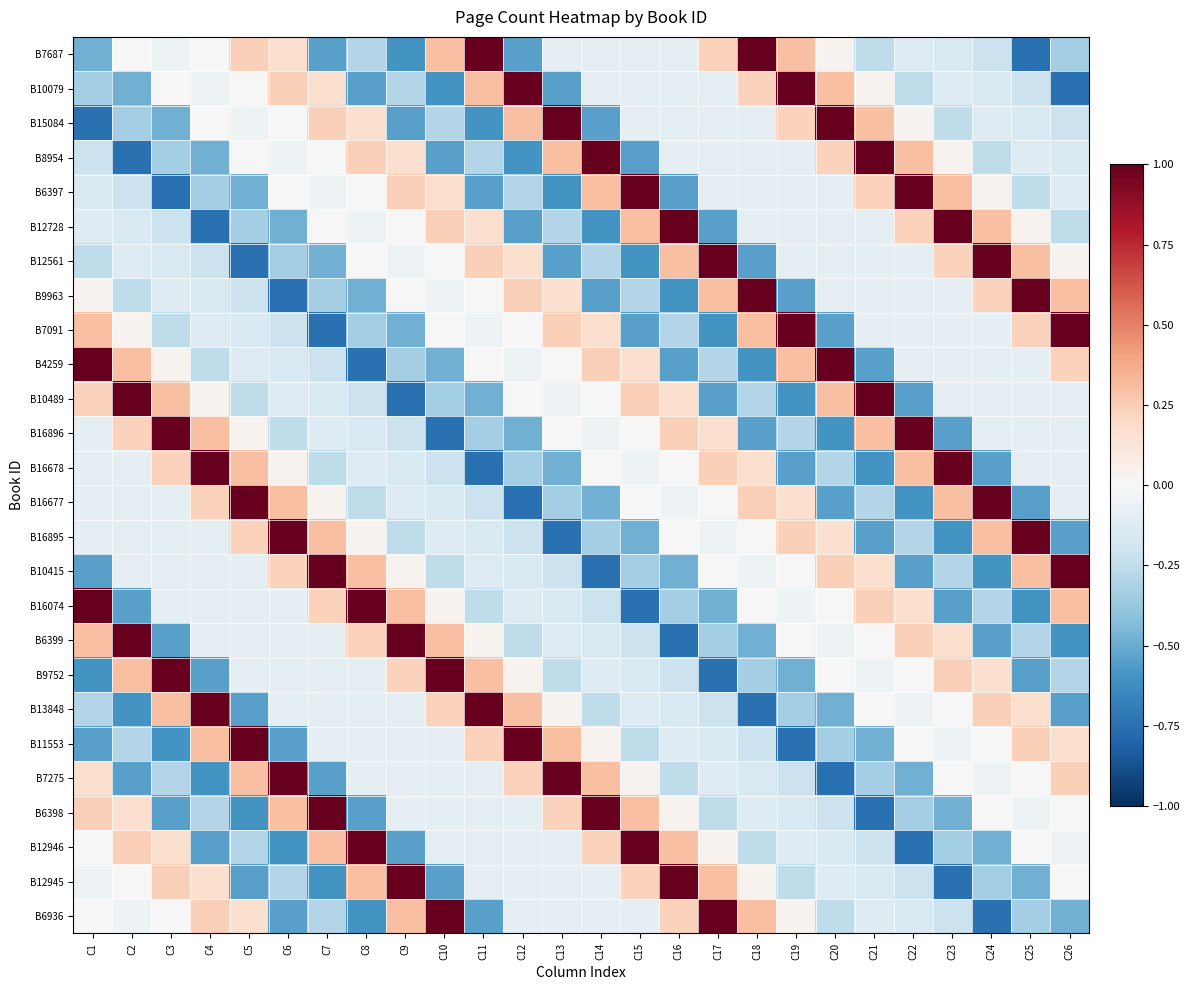

Reading left to right, extract all data points from this chart.

B6936: C1=-0.0	C2=-0.0	C3=-0.0	C4=0.2	C5=0.2	C6=-0.5	C7=-0.3	C8=-0.6	C9=0.3	C10=1.8	C11=-0.5	C12=-0.1	C13=-0.1	C14=-0.1	C15=-0.1	C16=0.2	C17=1.7	C18=0.3	C19=0.0	C20=-0.3	C21=-0.1	C22=-0.2	C23=-0.2	C24=-0.7	C25=-0.3	C26=-0.5
B12945: C1=-0.0	C2=-0.0	C3=0.2	C4=0.2	C5=-0.5	C6=-0.3	C7=-0.6	C8=0.3	C9=1.8	C10=-0.5	C11=-0.1	C12=-0.1	C13=-0.1	C14=-0.1	C15=0.2	C16=1.7	C17=0.3	C18=0.0	C19=-0.3	C20=-0.1	C21=-0.2	C22=-0.2	C23=-0.7	C24=-0.3	C25=-0.5	C26=-0.0
B12946: C1=-0.0	C2=0.2	C3=0.2	C4=-0.5	C5=-0.3	C6=-0.6	C7=0.3	C8=1.8	C9=-0.5	C10=-0.1	C11=-0.1	C12=-0.1	C13=-0.1	C14=0.2	C15=1.7	C16=0.3	C17=0.0	C18=-0.3	C19=-0.1	C20=-0.2	C21=-0.2	C22=-0.7	C23=-0.3	C24=-0.5	C25=-0.0	C26=-0.0
B6398: C1=0.2	C2=0.2	C3=-0.5	C4=-0.3	C5=-0.6	C6=0.3	C7=1.8	C8=-0.5	C9=-0.1	C10=-0.1	C11=-0.1	C12=-0.1	C13=0.2	C14=1.7	C15=0.3	C16=0.0	C17=-0.3	C18=-0.1	C19=-0.2	C20=-0.2	C21=-0.7	C22=-0.3	C23=-0.5	C24=-0.0	C25=-0.0	C26=-0.0
B7275: C1=0.2	C2=-0.5	C3=-0.3	C4=-0.6	C5=0.3	C6=1.8	C7=-0.5	C8=-0.1	C9=-0.1	C10=-0.1	C11=-0.1	C12=0.2	C13=1.7	C14=0.3	C15=0.0	C16=-0.3	C17=-0.1	C18=-0.2	C19=-0.2	C20=-0.7	C21=-0.3	C22=-0.5	C23=-0.0	C24=-0.0	C25=-0.0	C26=0.2
B11553: C1=-0.5	C2=-0.3	C3=-0.6	C4=0.3	C5=1.8	C6=-0.5	C7=-0.1	C8=-0.1	C9=-0.1	C10=-0.1	C11=0.2	C12=1.7	C13=0.3	C14=0.0	C15=-0.3	C16=-0.1	C17=-0.2	C18=-0.2	C19=-0.7	C20=-0.3	C21=-0.5	C22=-0.0	C23=-0.0	C24=-0.0	C25=0.2	C26=0.2
B13848: C1=-0.3	C2=-0.6	C3=0.3	C4=1.8	C5=-0.5	C6=-0.1	C7=-0.1	C8=-0.1	C9=-0.1	C10=0.2	C11=1.7	C12=0.3	C13=0.0	C14=-0.3	C15=-0.1	C16=-0.2	C17=-0.2	C18=-0.7	C19=-0.3	C20=-0.5	C21=-0.0	C22=-0.0	C23=-0.0	C24=0.2	C25=0.2	C26=-0.5
B9752: C1=-0.6	C2=0.3	C3=1.8	C4=-0.5	C5=-0.1	C6=-0.1	C7=-0.1	C8=-0.1	C9=0.2	C10=1.7	C11=0.3	C12=0.0	C13=-0.3	C14=-0.1	C15=-0.2	C16=-0.2	C17=-0.7	C18=-0.3	C19=-0.5	C20=-0.0	C21=-0.0	C22=-0.0	C23=0.2	C24=0.2	C25=-0.5	C26=-0.3
B6399: C1=0.3	C2=1.8	C3=-0.5	C4=-0.1	C5=-0.1	C6=-0.1	C7=-0.1	C8=0.2	C9=1.7	C10=0.3	C11=0.0	C12=-0.3	C13=-0.1	C14=-0.2	C15=-0.2	C16=-0.7	C17=-0.3	C18=-0.5	C19=-0.0	C20=-0.0	C21=-0.0	C22=0.2	C23=0.2	C24=-0.5	C25=-0.3	C26=-0.6
B16074: C1=1.8	C2=-0.5	C3=-0.1	C4=-0.1	C5=-0.1	C6=-0.1	C7=0.2	C8=1.7	C9=0.3	C10=0.0	C11=-0.3	C12=-0.1	C13=-0.2	C14=-0.2	C15=-0.7	C16=-0.3	C17=-0.5	C18=-0.0	C19=-0.0	C20=-0.0	C21=0.2	C22=0.2	C23=-0.5	C24=-0.3	C25=-0.6	C26=0.3
B10415: C1=-0.5	C2=-0.1	C3=-0.1	C4=-0.1	C5=-0.1	C6=0.2	C7=1.7	C8=0.3	C9=0.0	C10=-0.3	C11=-0.1	C12=-0.2	C13=-0.2	C14=-0.7	C15=-0.3	C16=-0.5	C17=-0.0	C18=-0.0	C19=-0.0	C20=0.2	C21=0.2	C22=-0.5	C23=-0.3	C24=-0.6	C25=0.3	C26=1.8
B16895: C1=-0.1	C2=-0.1	C3=-0.1	C4=-0.1	C5=0.2	C6=1.7	C7=0.3	C8=0.0	C9=-0.3	C10=-0.1	C11=-0.2	C12=-0.2	C13=-0.7	C14=-0.3	C15=-0.5	C16=-0.0	C17=-0.0	C18=-0.0	C19=0.2	C20=0.2	C21=-0.5	C22=-0.3	C23=-0.6	C24=0.3	C25=1.8	C26=-0.5
B16677: C1=-0.1	C2=-0.1	C3=-0.1	C4=0.2	C5=1.7	C6=0.3	C7=0.0	C8=-0.3	C9=-0.1	C10=-0.2	C11=-0.2	C12=-0.7	C13=-0.3	C14=-0.5	C15=-0.0	C16=-0.0	C17=-0.0	C18=0.2	C19=0.2	C20=-0.5	C21=-0.3	C22=-0.6	C23=0.3	C24=1.8	C25=-0.5	C26=-0.1
B16678: C1=-0.1	C2=-0.1	C3=0.2	C4=1.7	C5=0.3	C6=0.0	C7=-0.3	C8=-0.1	C9=-0.2	C10=-0.2	C11=-0.7	C12=-0.3	C13=-0.5	C14=-0.0	C15=-0.0	C16=-0.0	C17=0.2	C18=0.2	C19=-0.5	C20=-0.3	C21=-0.6	C22=0.3	C23=1.8	C24=-0.5	C25=-0.1	C26=-0.1
B16896: C1=-0.1	C2=0.2	C3=1.7	C4=0.3	C5=0.0	C6=-0.3	C7=-0.1	C8=-0.2	C9=-0.2	C10=-0.7	C11=-0.3	C12=-0.5	C13=-0.0	C14=-0.0	C15=-0.0	C16=0.2	C17=0.2	C18=-0.5	C19=-0.3	C20=-0.6	C21=0.3	C22=1.8	C23=-0.5	C24=-0.1	C25=-0.1	C26=-0.1
B10489: C1=0.2	C2=1.7	C3=0.3	C4=0.0	C5=-0.3	C6=-0.1	C7=-0.2	C8=-0.2	C9=-0.7	C10=-0.3	C11=-0.5	C12=-0.0	C13=-0.0	C14=-0.0	C15=0.2	C16=0.2	C17=-0.5	C18=-0.3	C19=-0.6	C20=0.3	C21=1.8	C22=-0.5	C23=-0.1	C24=-0.1	C25=-0.1	C26=-0.1
B4259: C1=1.7	C2=0.3	C3=0.0	C4=-0.3	C5=-0.1	C6=-0.2	C7=-0.2	C8=-0.7	C9=-0.3	C10=-0.5	C11=-0.0	C12=-0.0	C13=-0.0	C14=0.2	C15=0.2	C16=-0.5	C17=-0.3	C18=-0.6	C19=0.3	C20=1.8	C21=-0.5	C22=-0.1	C23=-0.1	C24=-0.1	C25=-0.1	C26=0.2
B7091: C1=0.3	C2=0.0	C3=-0.3	C4=-0.1	C5=-0.2	C6=-0.2	C7=-0.7	C8=-0.3	C9=-0.5	C10=-0.0	C11=-0.0	C12=-0.0	C13=0.2	C14=0.2	C15=-0.5	C16=-0.3	C17=-0.6	C18=0.3	C19=1.8	C20=-0.5	C21=-0.1	C22=-0.1	C23=-0.1	C24=-0.1	C25=0.2	C26=1.7
B9963: C1=0.0	C2=-0.3	C3=-0.1	C4=-0.2	C5=-0.2	C6=-0.7	C7=-0.3	C8=-0.5	C9=-0.0	C10=-0.0	C11=-0.0	C12=0.2	C13=0.2	C14=-0.5	C15=-0.3	C16=-0.6	C17=0.3	C18=1.8	C19=-0.5	C20=-0.1	C21=-0.1	C22=-0.1	C23=-0.1	C24=0.2	C25=1.7	C26=0.3
B12561: C1=-0.3	C2=-0.1	C3=-0.2	C4=-0.2	C5=-0.7	C6=-0.3	C7=-0.5	C8=-0.0	C9=-0.0	C10=-0.0	C11=0.2	C12=0.2	C13=-0.5	C14=-0.3	C15=-0.6	C16=0.3	C17=1.8	C18=-0.5	C19=-0.1	C20=-0.1	C21=-0.1	C22=-0.1	C23=0.2	C24=1.7	C25=0.3	C26=0.0
B12728: C1=-0.1	C2=-0.2	C3=-0.2	C4=-0.7	C5=-0.3	C6=-0.5	C7=-0.0	C8=-0.0	C9=-0.0	C10=0.2	C11=0.2	C12=-0.5	C13=-0.3	C14=-0.6	C15=0.3	C16=1.8	C17=-0.5	C18=-0.1	C19=-0.1	C20=-0.1	C21=-0.1	C22=0.2	C23=1.7	C24=0.3	C25=0.0	C26=-0.3
B6397: C1=-0.2	C2=-0.2	C3=-0.7	C4=-0.3	C5=-0.5	C6=-0.0	C7=-0.0	C8=-0.0	C9=0.2	C10=0.2	C11=-0.5	C12=-0.3	C13=-0.6	C14=0.3	C15=1.8	C16=-0.5	C17=-0.1	C18=-0.1	C19=-0.1	C20=-0.1	C21=0.2	C22=1.7	C23=0.3	C24=0.0	C25=-0.3	C26=-0.1
B8954: C1=-0.2	C2=-0.7	C3=-0.3	C4=-0.5	C5=-0.0	C6=-0.0	C7=-0.0	C8=0.2	C9=0.2	C10=-0.5	C11=-0.3	C12=-0.6	C13=0.3	C14=1.8	C15=-0.5	C16=-0.1	C17=-0.1	C18=-0.1	C19=-0.1	C20=0.2	C21=1.7	C22=0.3	C23=0.0	C24=-0.3	C25=-0.1	C26=-0.2
B15084: C1=-0.7	C2=-0.3	C3=-0.5	C4=-0.0	C5=-0.0	C6=-0.0	C7=0.2	C8=0.2	C9=-0.5	C10=-0.3	C11=-0.6	C12=0.3	C13=1.8	C14=-0.5	C15=-0.1	C16=-0.1	C17=-0.1	C18=-0.1	C19=0.2	C20=1.7	C21=0.3	C22=0.0	C23=-0.3	C24=-0.1	C25=-0.2	C26=-0.2
B10079: C1=-0.3	C2=-0.5	C3=-0.0	C4=-0.0	C5=-0.0	C6=0.2	C7=0.2	C8=-0.5	C9=-0.3	C10=-0.6	C11=0.3	C12=1.8	C13=-0.5	C14=-0.1	C15=-0.1	C16=-0.1	C17=-0.1	C18=0.2	C19=1.7	C20=0.3	C21=0.0	C22=-0.3	C23=-0.1	C24=-0.2	C25=-0.2	C26=-0.7
B7687: C1=-0.5	C2=-0.0	C3=-0.0	C4=-0.0	C5=0.2	C6=0.2	C7=-0.5	C8=-0.3	C9=-0.6	C10=0.3	C11=1.8	C12=-0.5	C13=-0.1	C14=-0.1	C15=-0.1	C16=-0.1	C17=0.2	C18=1.7	C19=0.3	C20=0.0	C21=-0.3	C22=-0.1	C23=-0.2	C24=-0.2	C25=-0.7	C26=-0.3